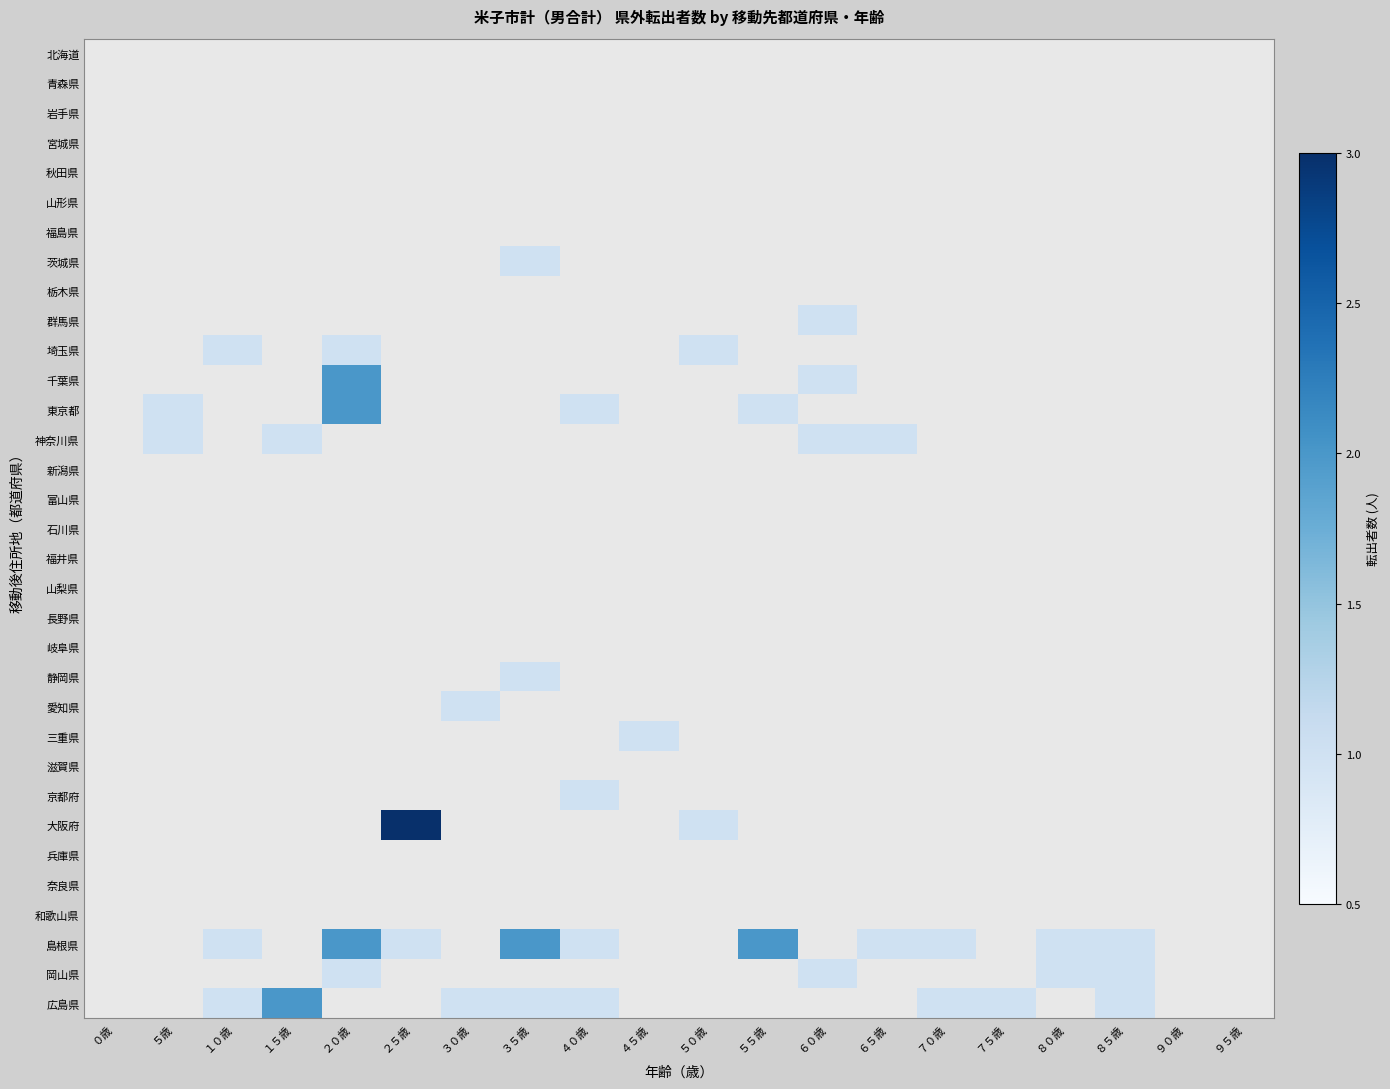

Is the value of 兵庫県 at ３５歳 greater than the value of 長野県 at ５歳?

No